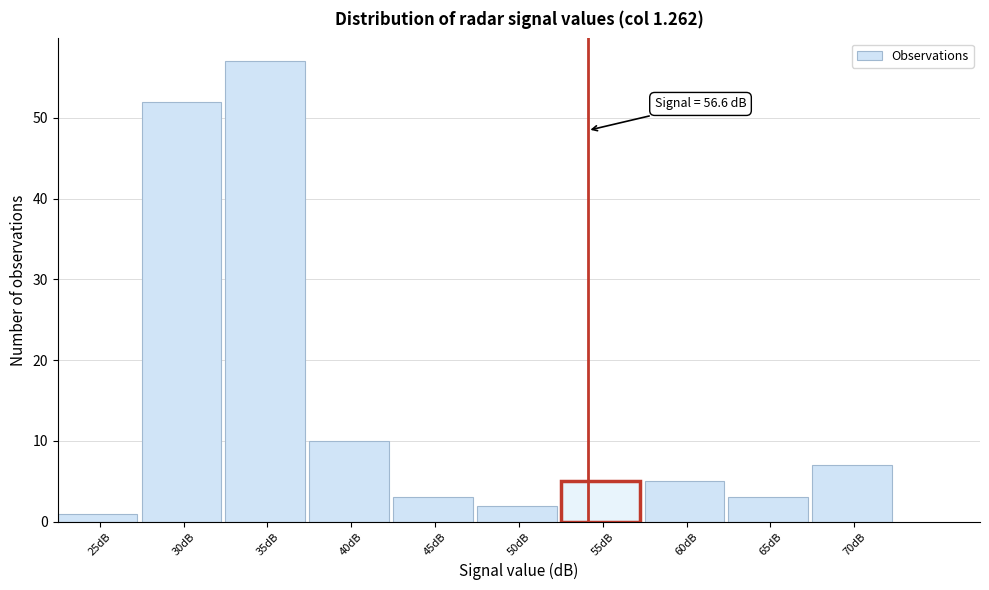

Reading left to right, what are all the values shown in this chart?

1	52	57	10	3	2	5	5	3	7